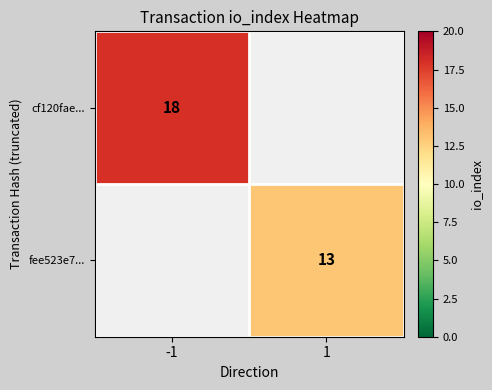

Is it true that fee523e7... equals 6 at 1?

False